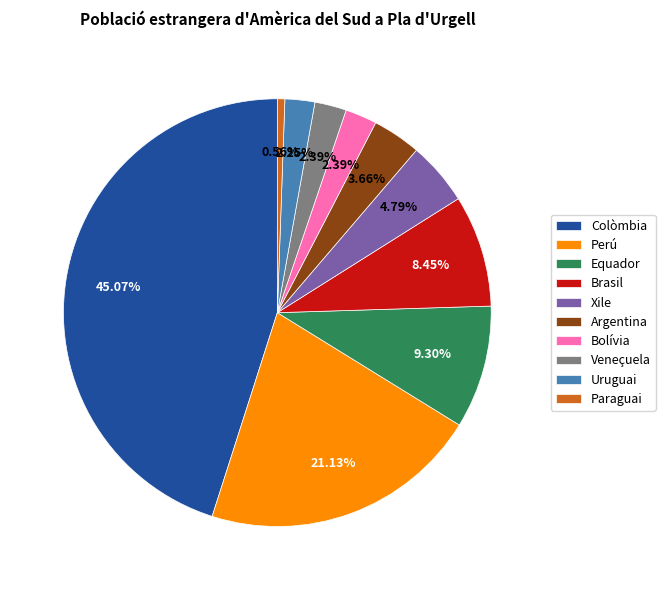

Approximately how many times larger is the value at Bolívia compared to Argentina?

0.7